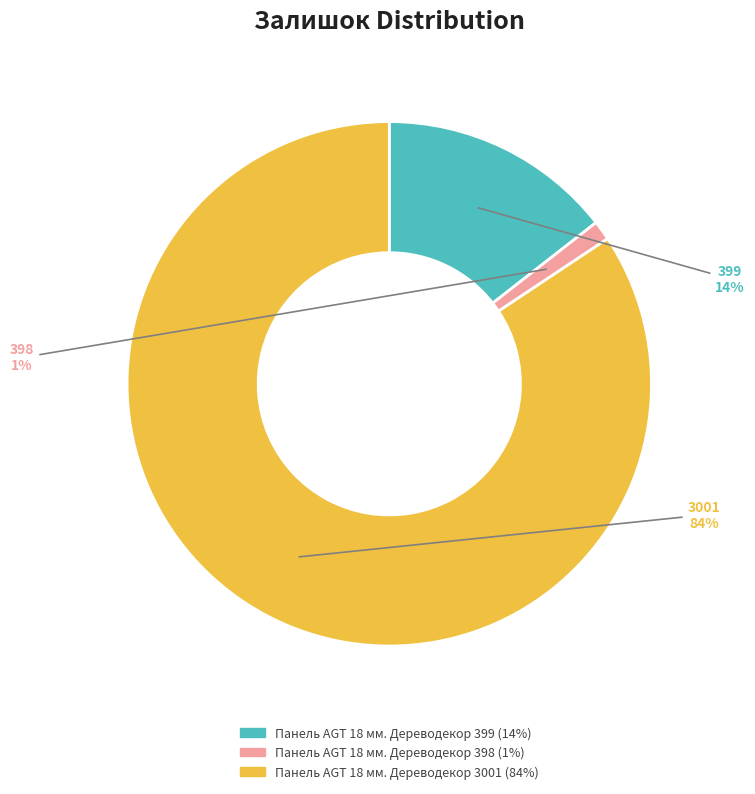

Count the number of slices in the pie.

3